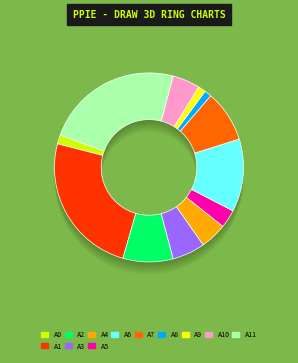

To the nearest percent, what is the average slice percentage?

8%